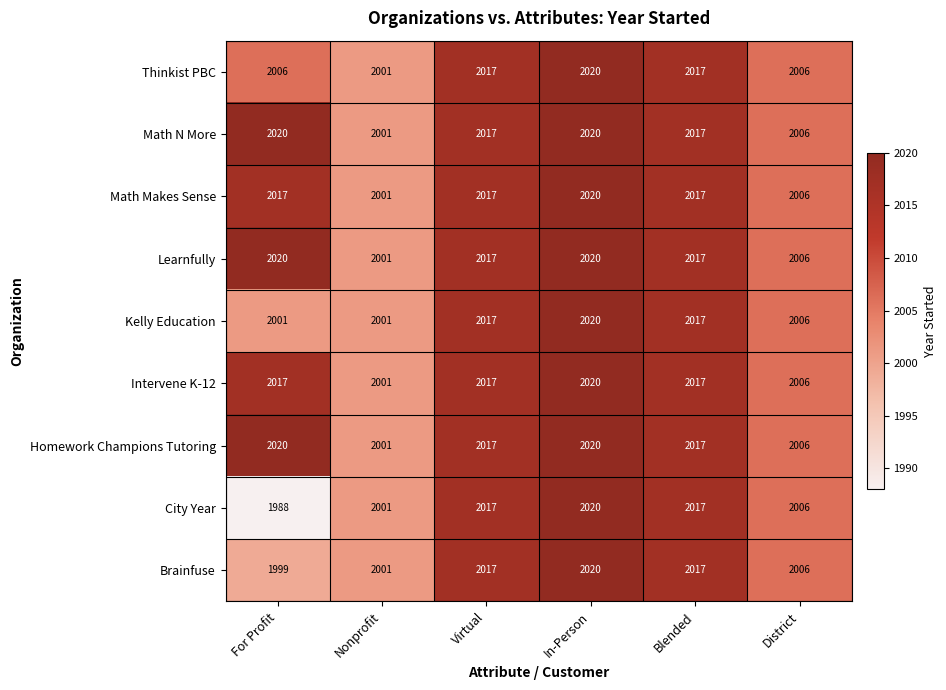

At which category does the chart reach its minimum across all series?

For Profit